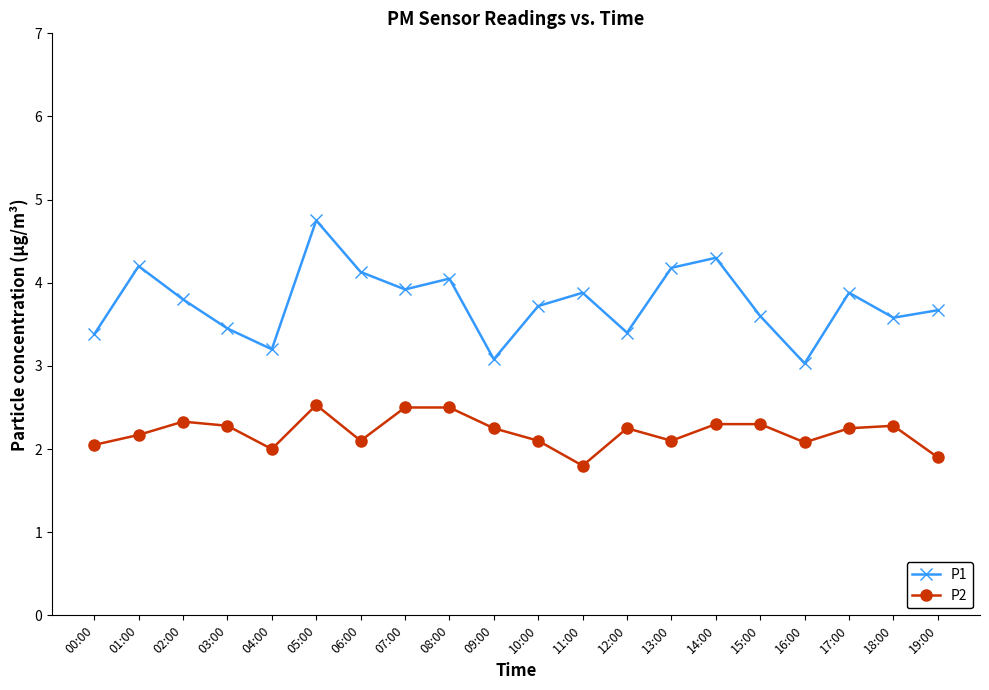

Rank the series by their maximum value, from lowest to highest.

P2, P1